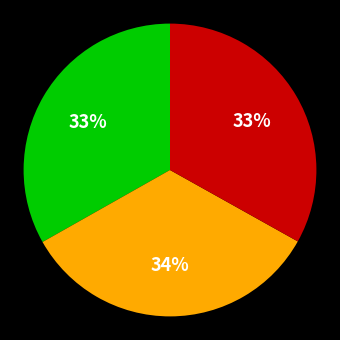

To the nearest percent, what is the difference between the largest and smallest slice percentages?

1%